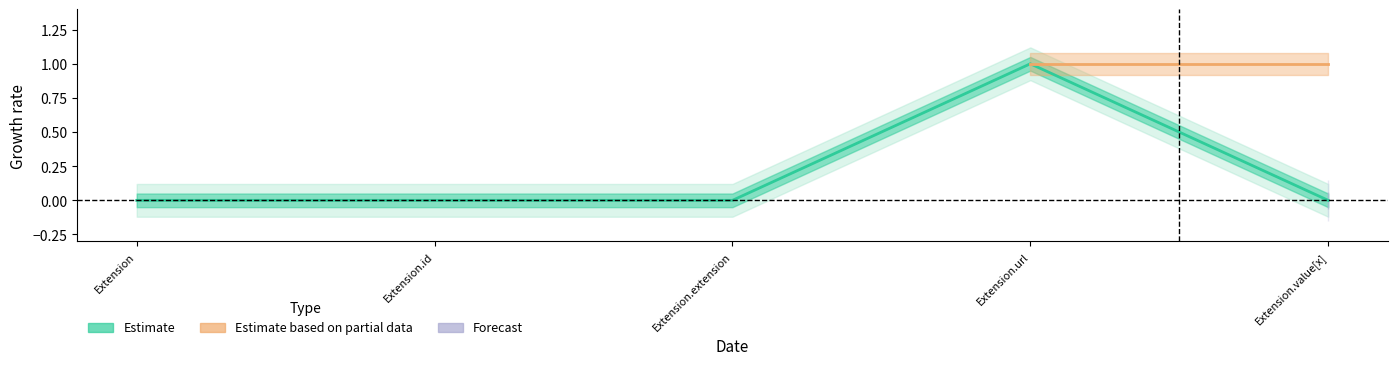

Reading right to left, transcribe all the data shown in this chart.

0	1	0	0	0